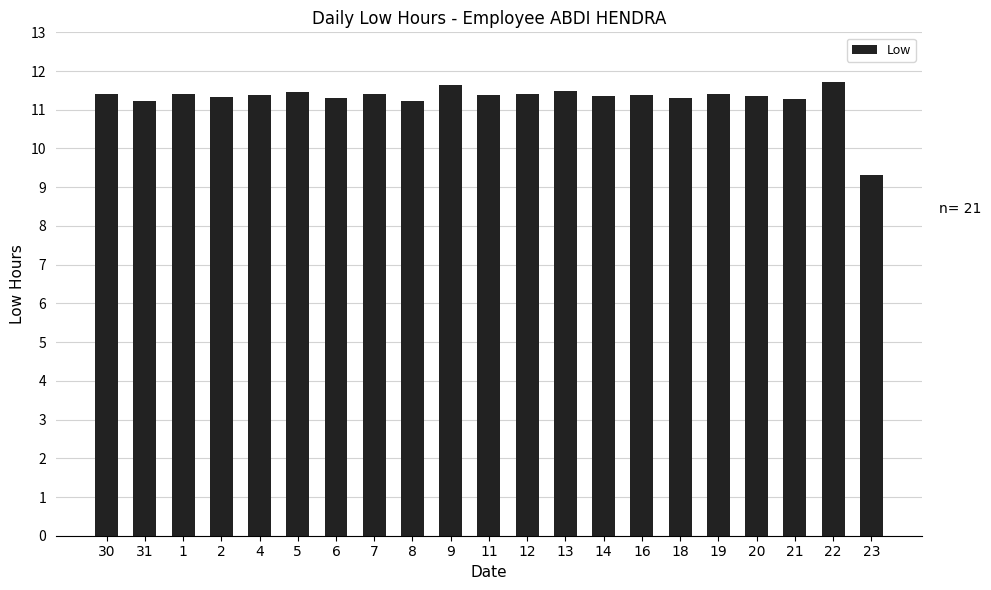

What is the label of the 3rd bar from the right?

21